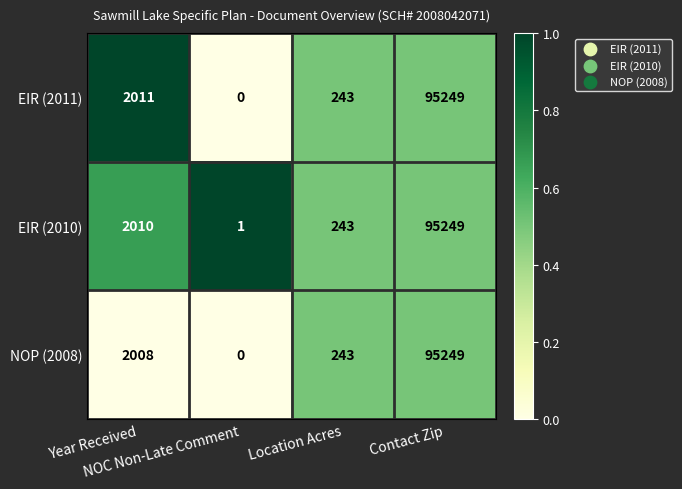

What is the maximum value for EIR (2010)?

95249